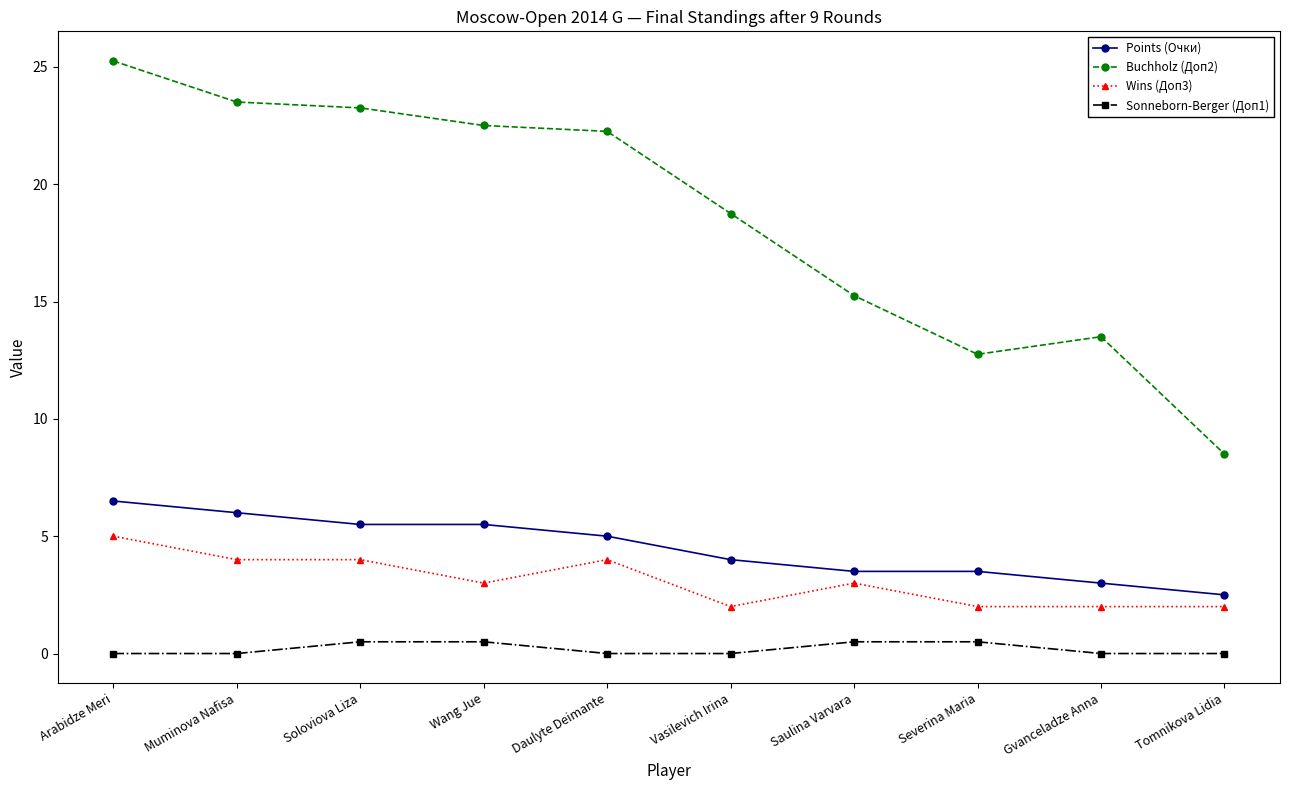

What is the average value of the Points (Очки) series?

4.5